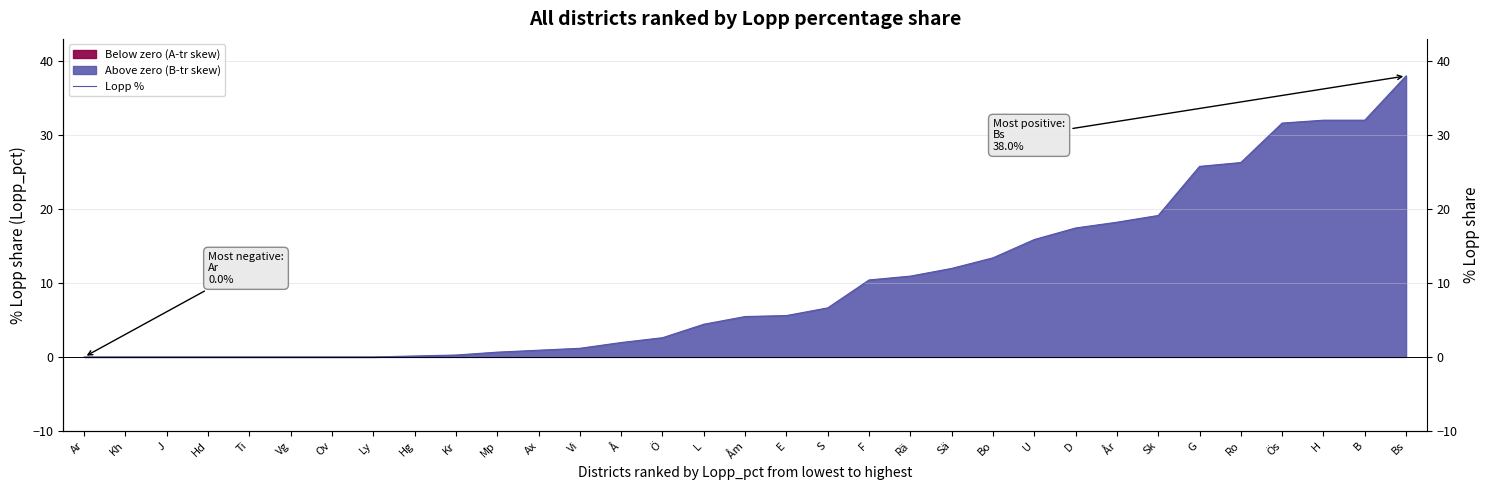

Reading left to right, what are all the values shown in this chart?

Ar=0.0	Kh=0.0	J=0.0	Hd=0.0	Ti=0.0	Vg=0.0	Ov=0.0	Ly=0.0	Hg=0.1	Kr=0.3	Mp=0.7	Ax=0.9	Vi=1.2	Å=1.9	Ö=2.6	L=4.4	Åm=5.5	E=5.6	S=6.6	F=10.4	Rä=10.9	Sä=12.0	Bo=13.4	U=15.9	D=17.4	År=18.2	Sk=19.1	G=25.7	Ro=26.3	Ös=31.6	H=32.0	B=32.0	Bs=38.0